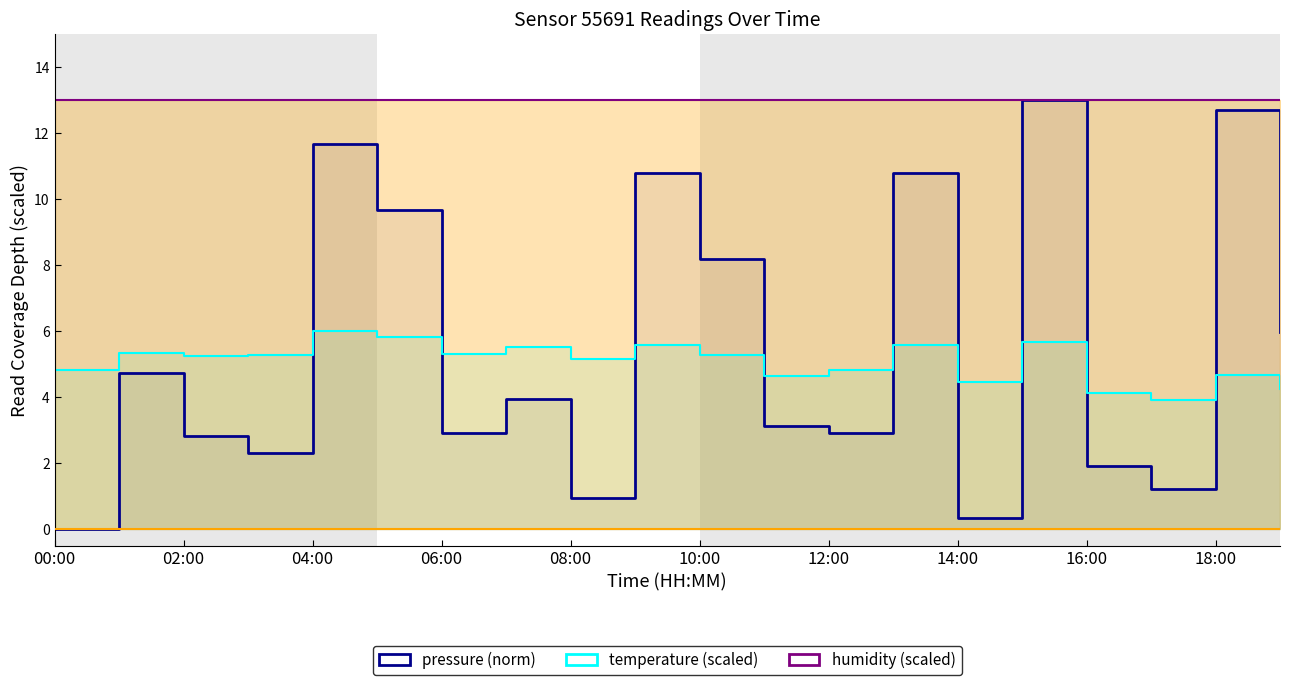

What is the value of the humidity (scaled) point at the 11th from the left?

13.0